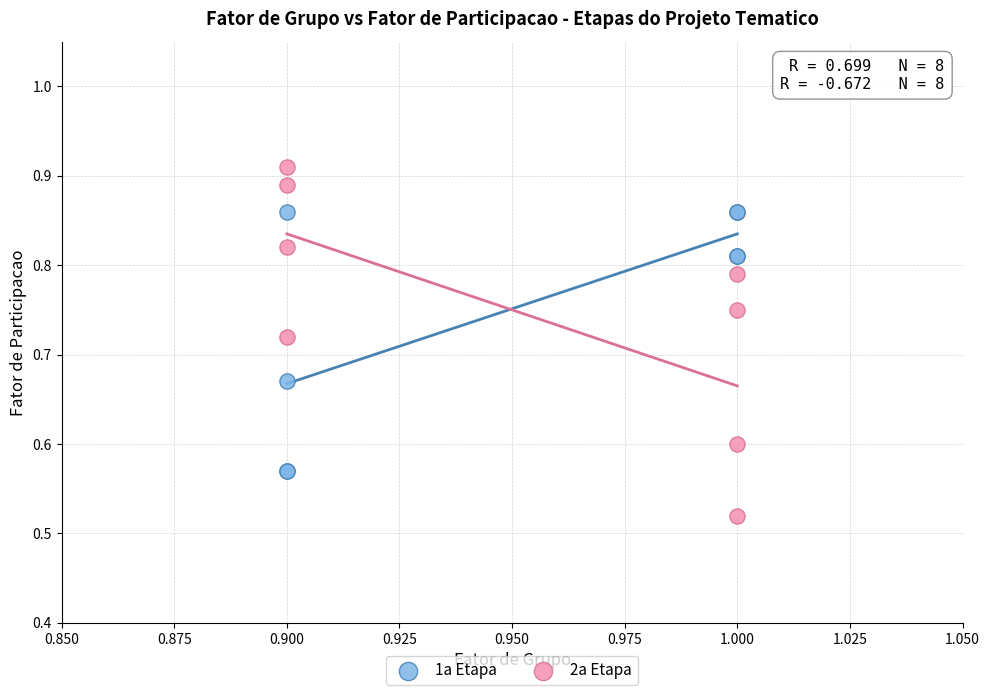

Which series has the largest Y range (max minus min)?

2a Etapa